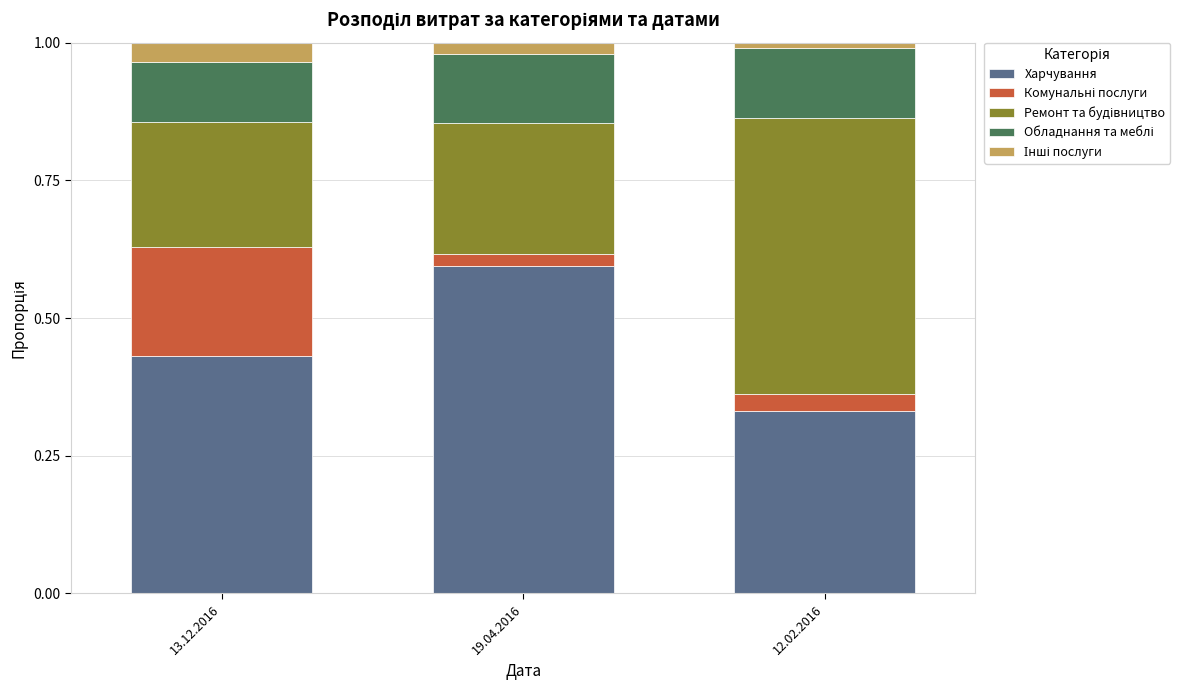

What is the sum of all Харчування values?

1.4